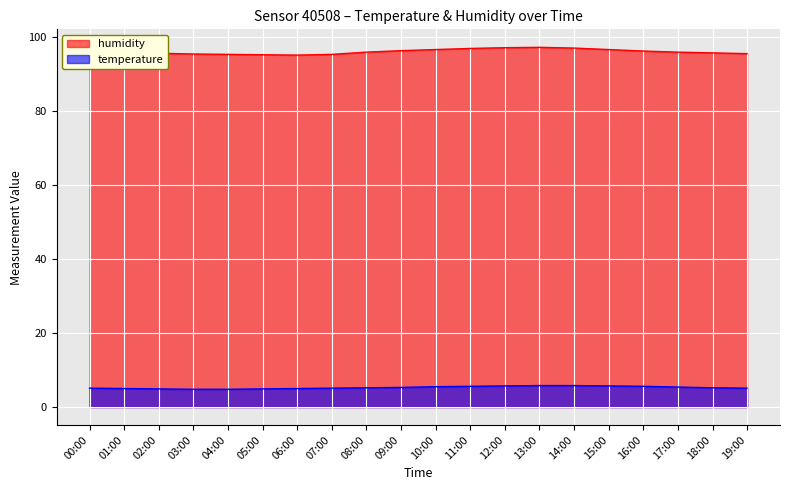

What is the total value across all series at 07:00?

100.3